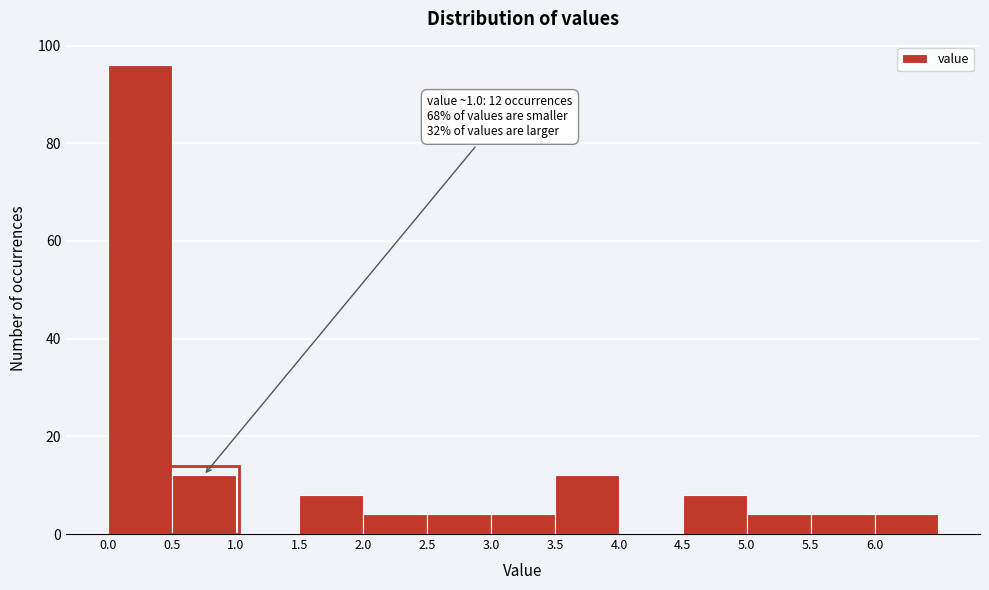

Over which range of the x-axis is the bar tallest?

0.0 to 0.5